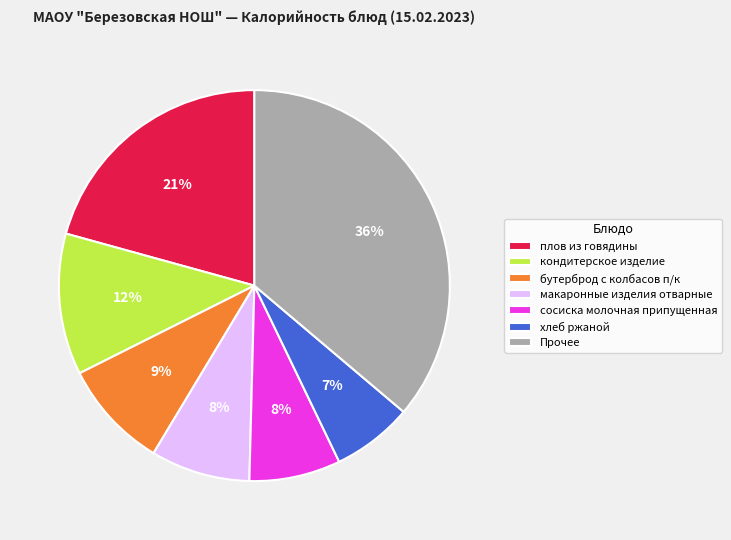

Which slice is the largest?

Прочее